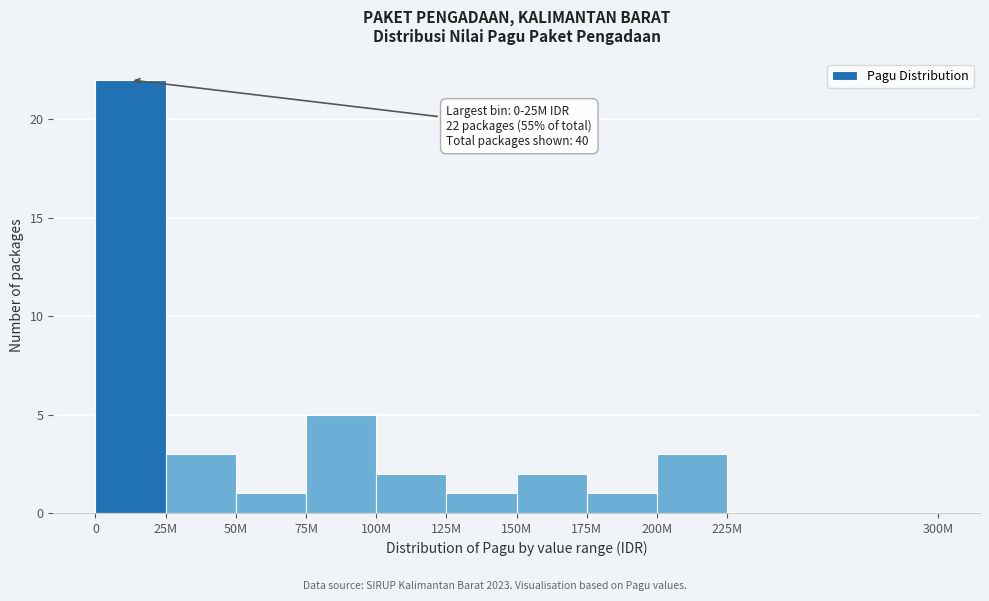

Reading left to right, transcribe all the data shown in this chart.

0=22	25M=3	50M=1	75M=5	100M=2	125M=1	150M=2	175M=1	200M=3	225M=0